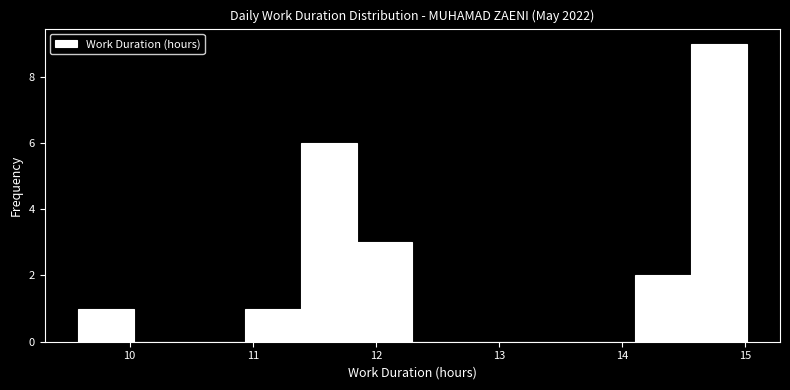

How tall is the bar that spans 14.6 to 15.0 on the x-axis? Neither the bar edges nor the heights are printed on the chart, so give them approximately, as read against the axes.

9